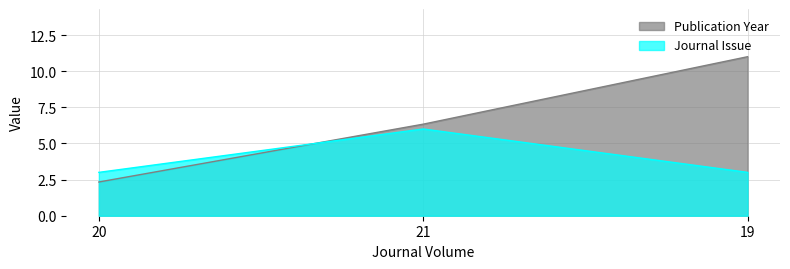

What is the sum of the Journal Issue values at 19 and 21?

9.0